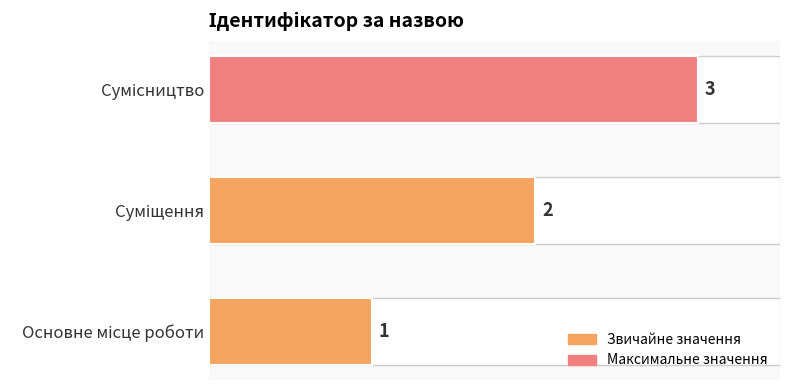

Count the number of data series in this chart.

1